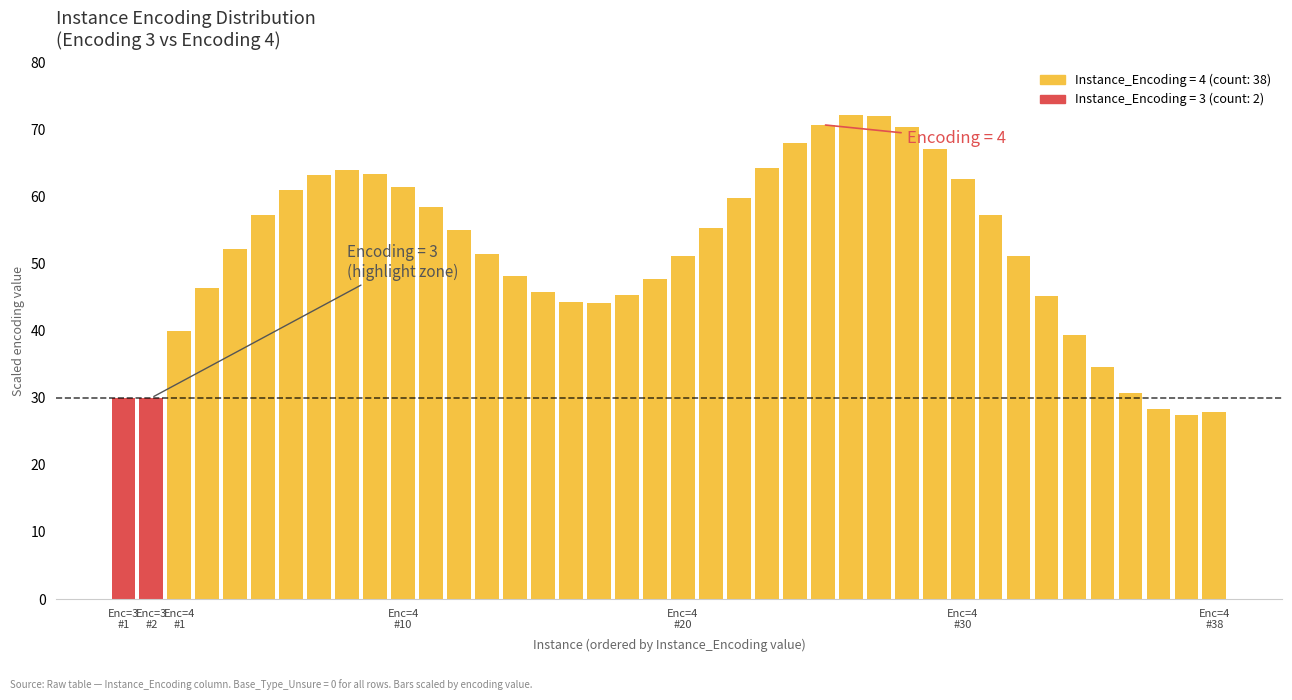

What is the difference between the maximum and minimum values?

44.7